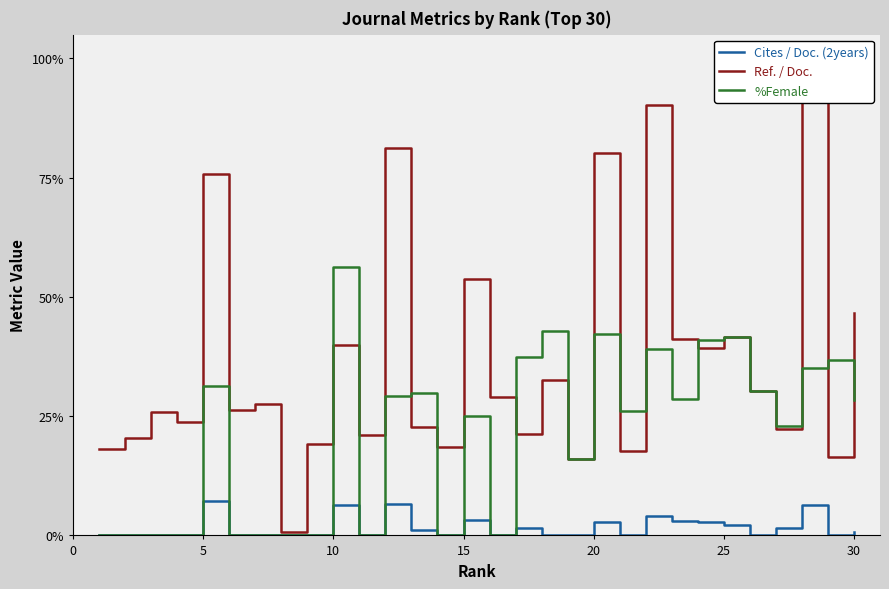

At which label does %Female reach its peak?

10